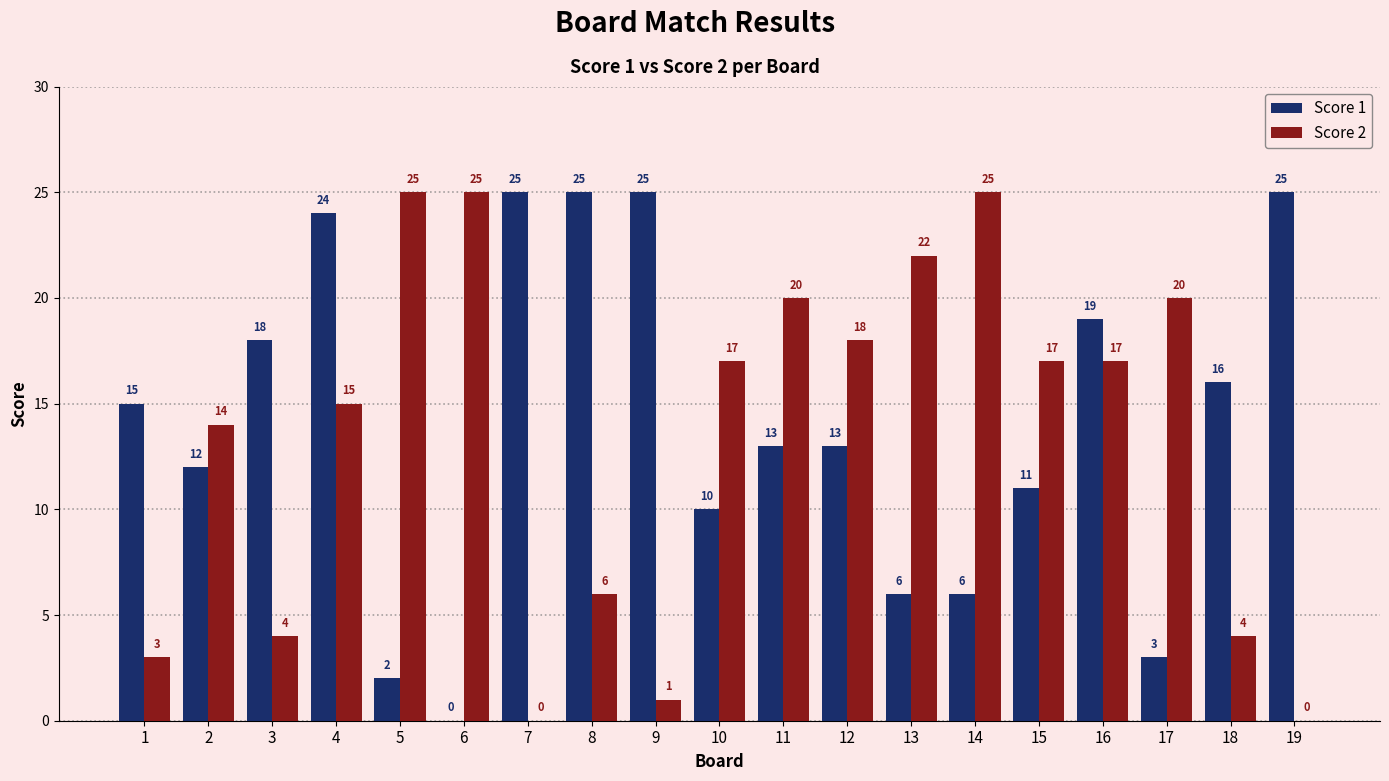

What is the total value across all series at 17?

23